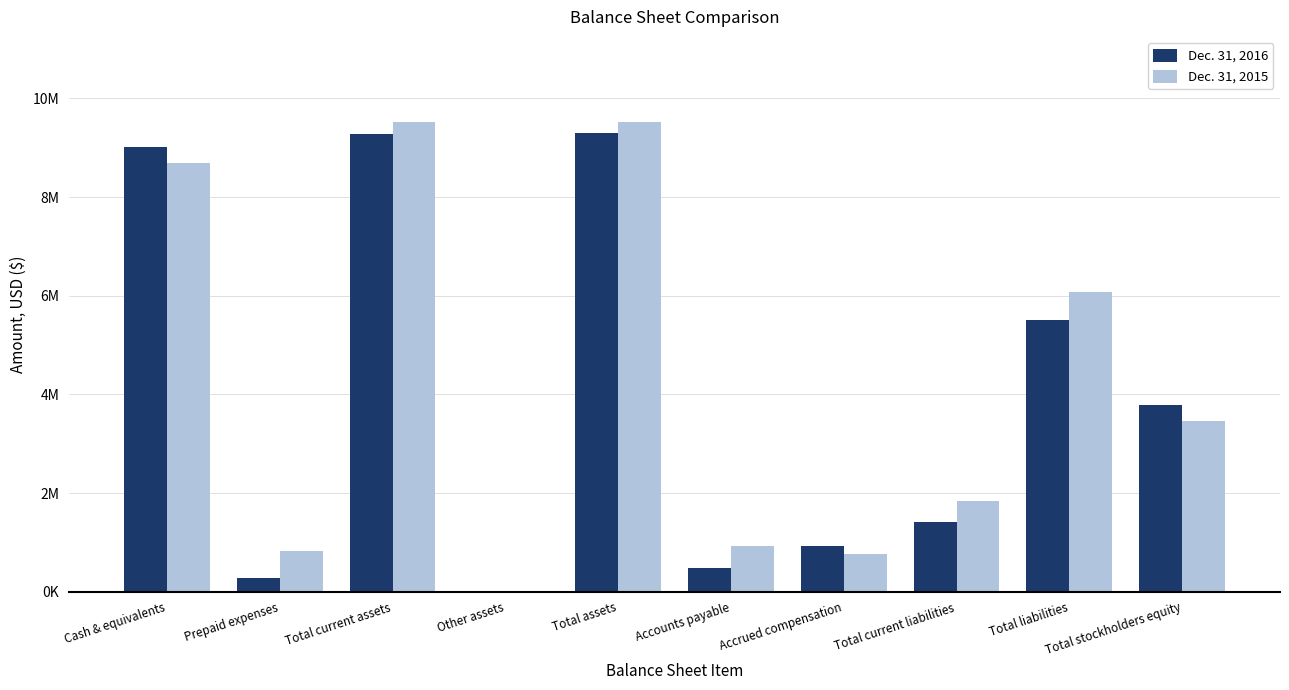

At how many categories does at least one series exceed 8663552?

3